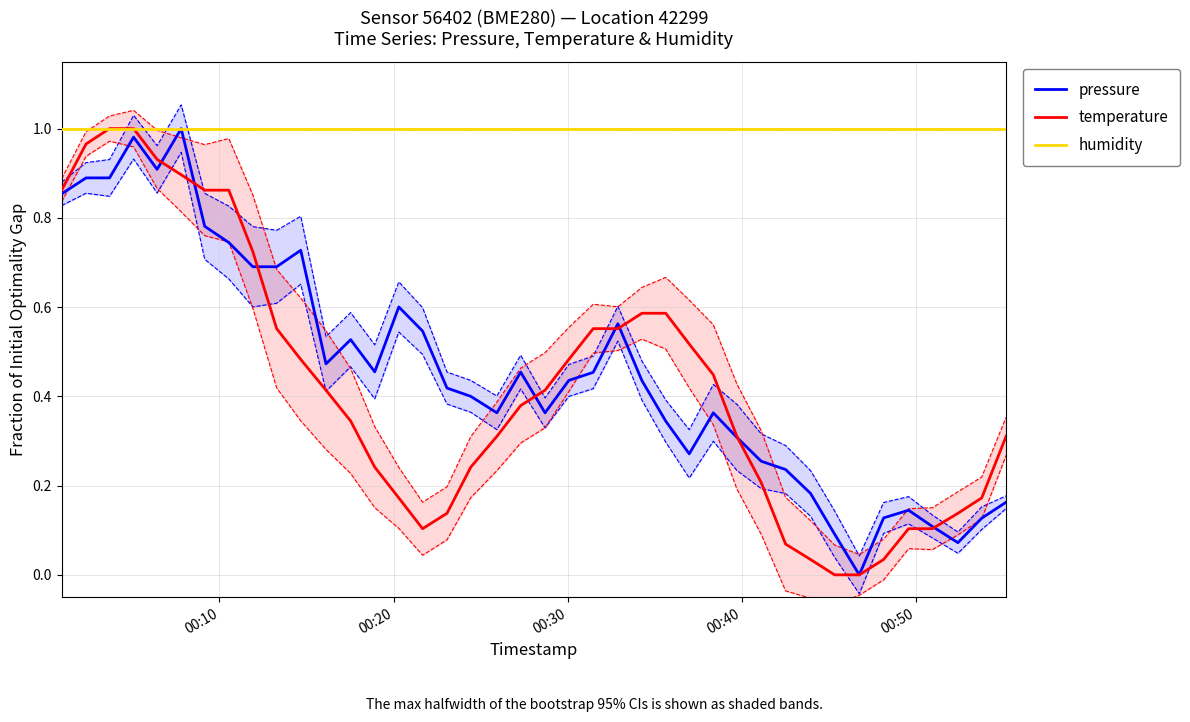

True or false: pressure and humidity intersect in this chart.

False